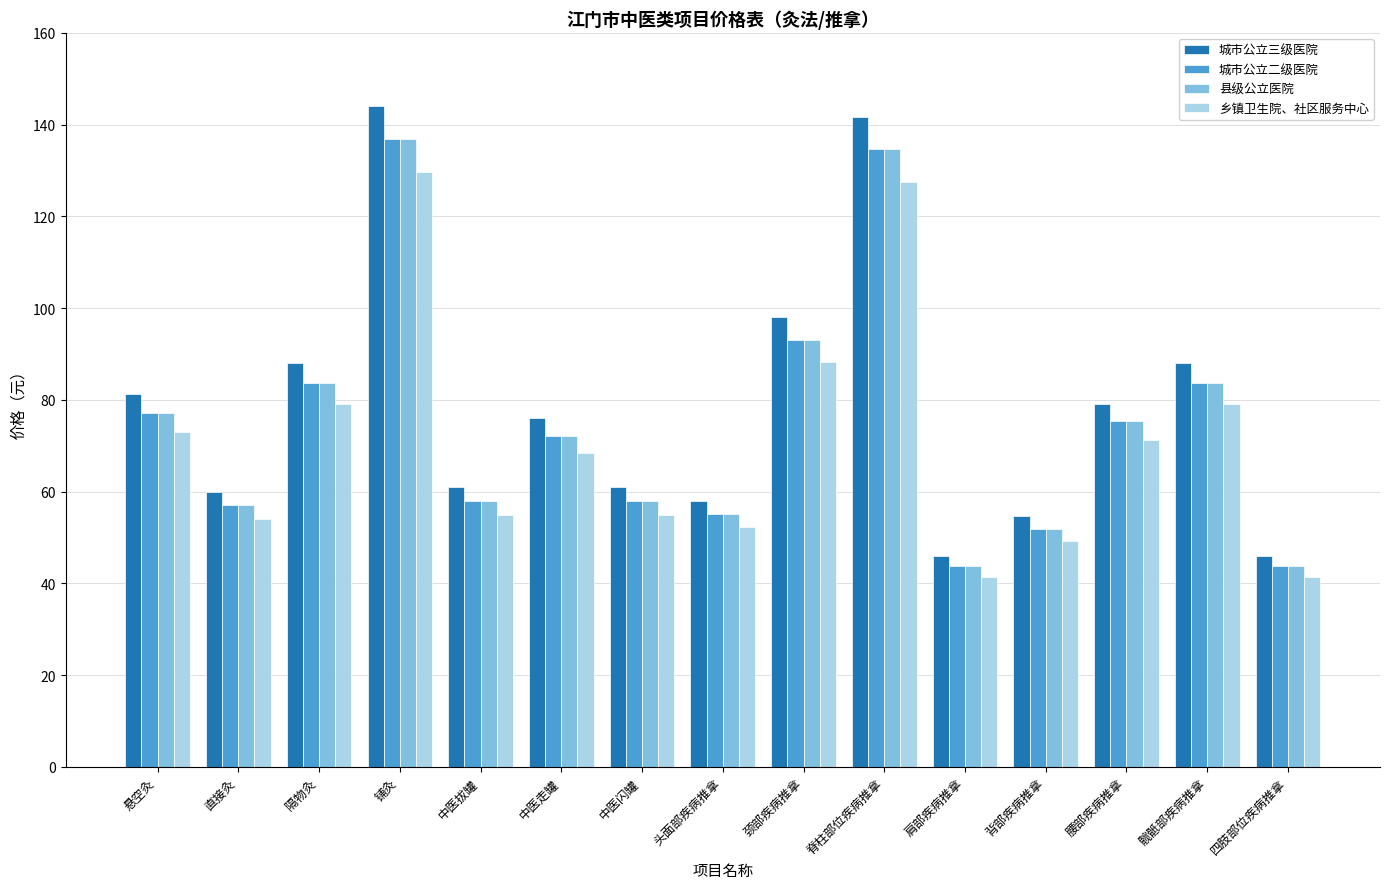

What is the smallest value displayed?

41.4